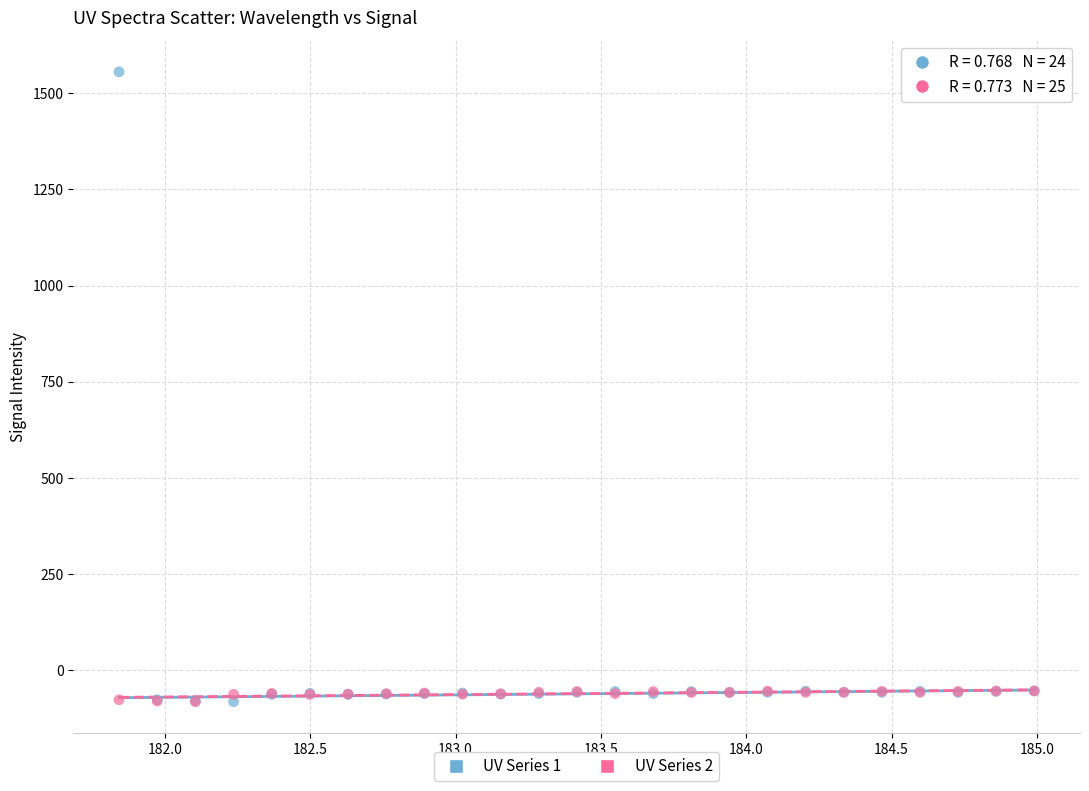

What are all the series names shown in the legend?

UV Series 1, UV Series 2